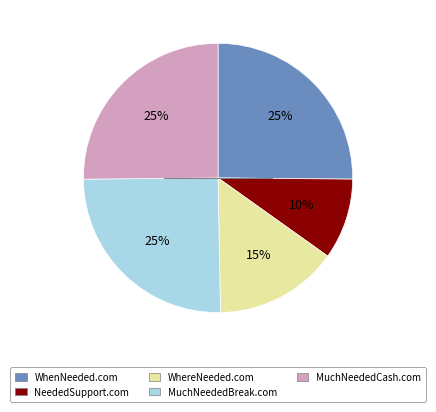

What is the smallest slice in the pie chart?

NeededSupport.com